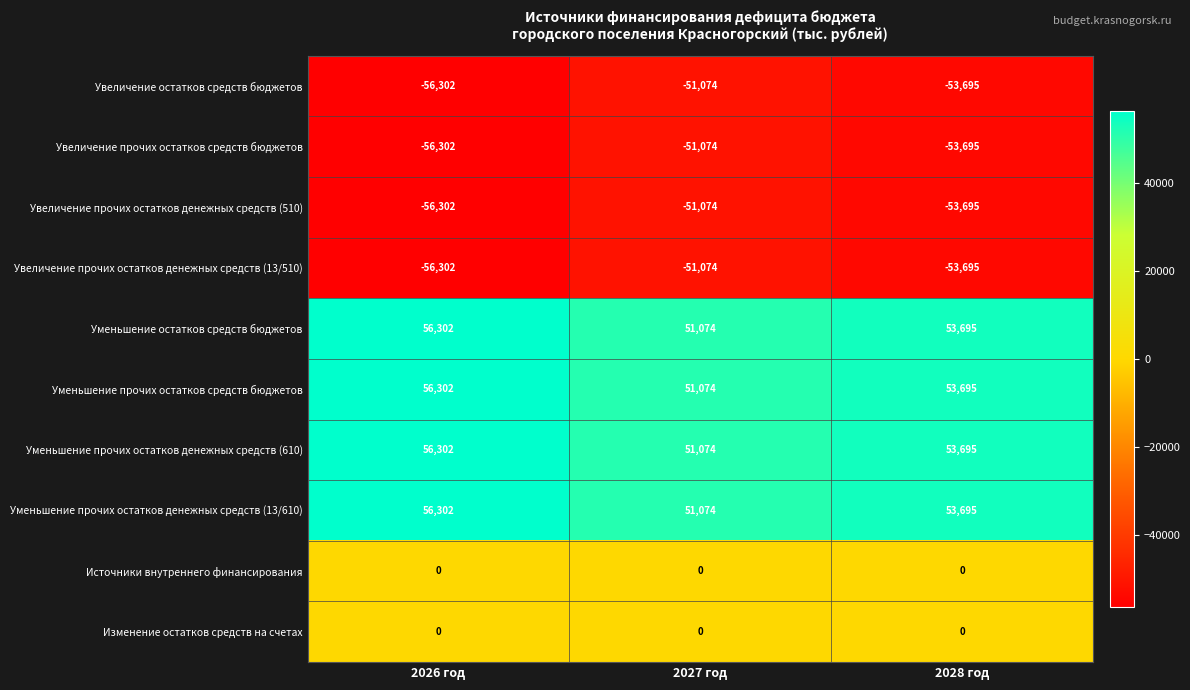

What is the difference between the highest and lowest values at 2026 год?

112604